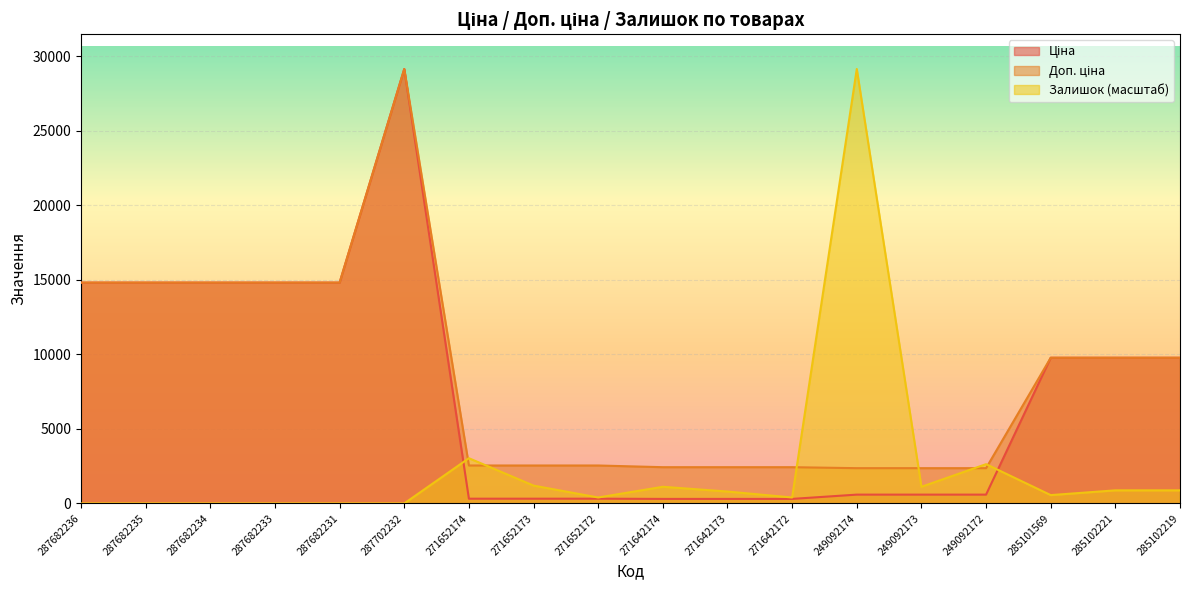

What is the sum of all Доп. ціна values?

154603.9